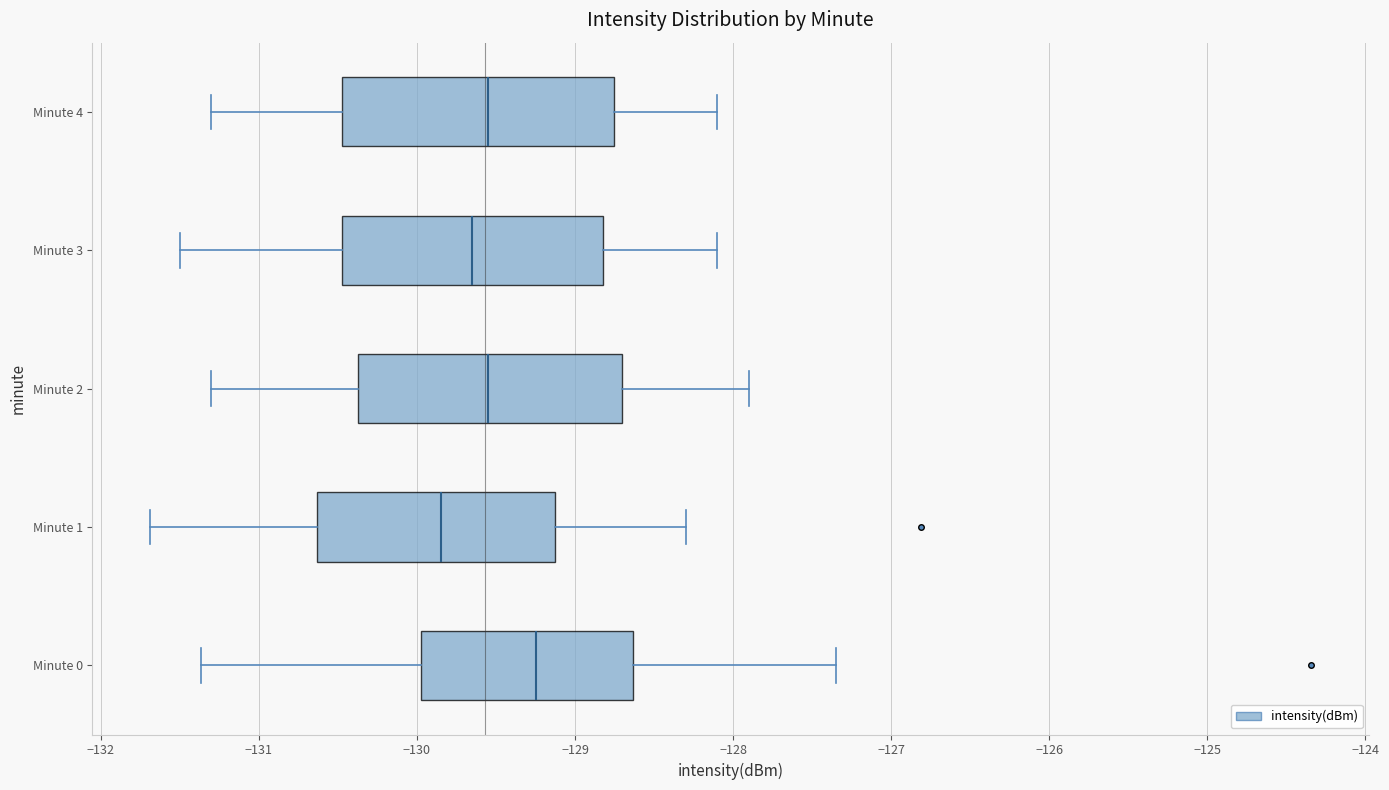

Which box has the furthest to the right median line?

Minute 0